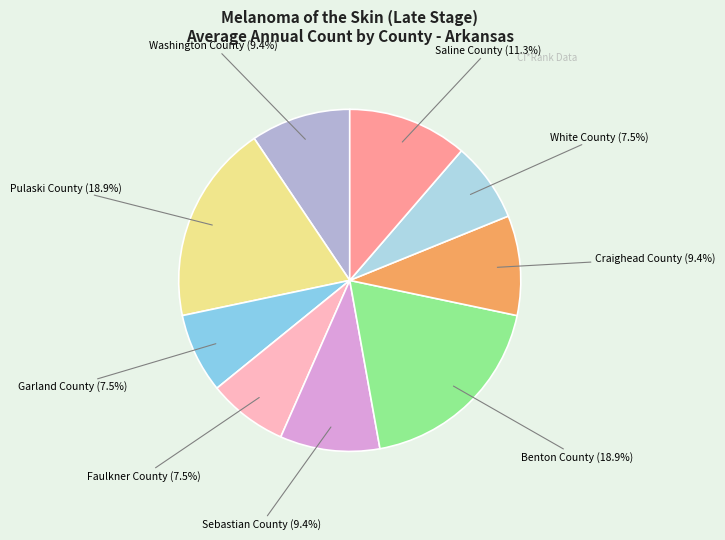

What is the smallest slice in the pie chart?

Garland County